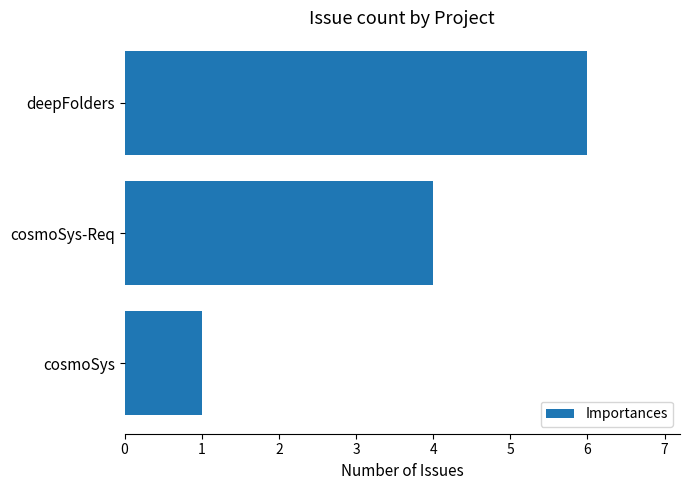

List the labels in order of value, largest first.

deepFolders, cosmoSys-Req, cosmoSys